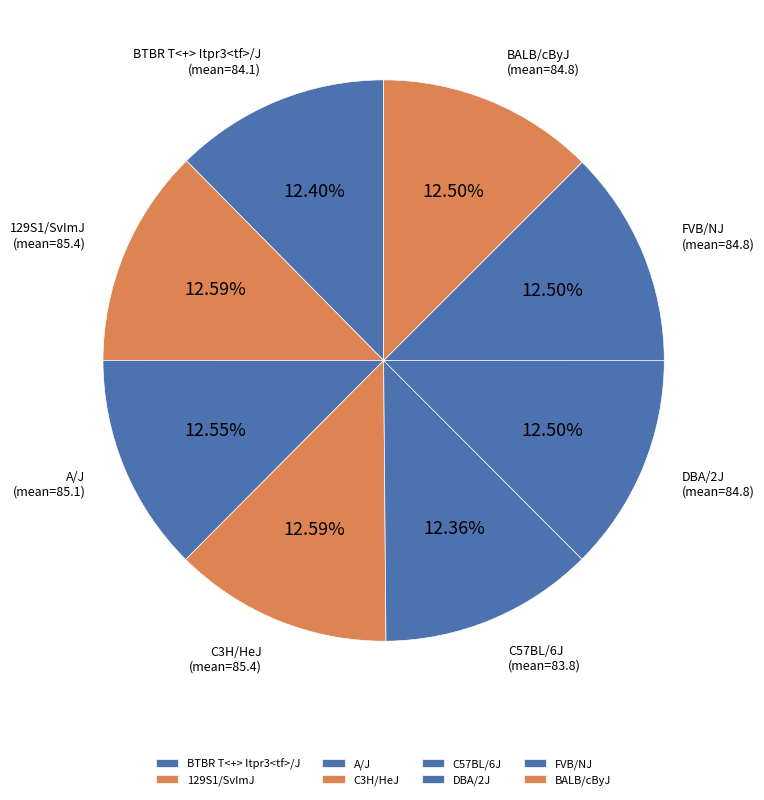

Does BTBR T<+> Itpr3<tf>/J represent more than half of the total?

No